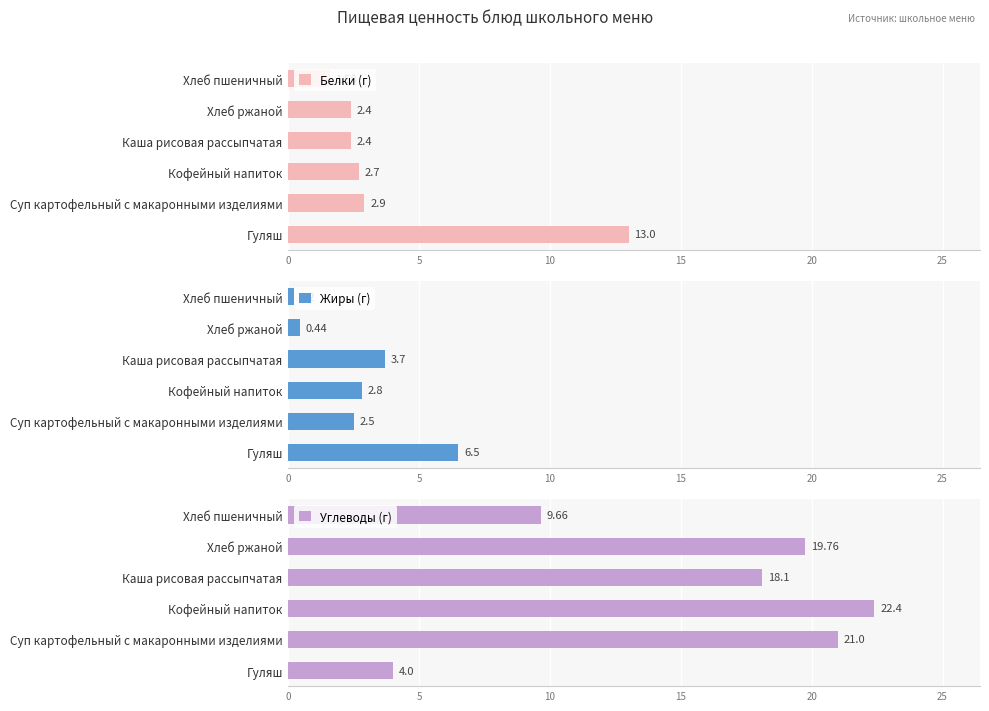

The Углеводы (г) series shows 18.1 at Каша рисовая рассыпчатая. True or false?

True